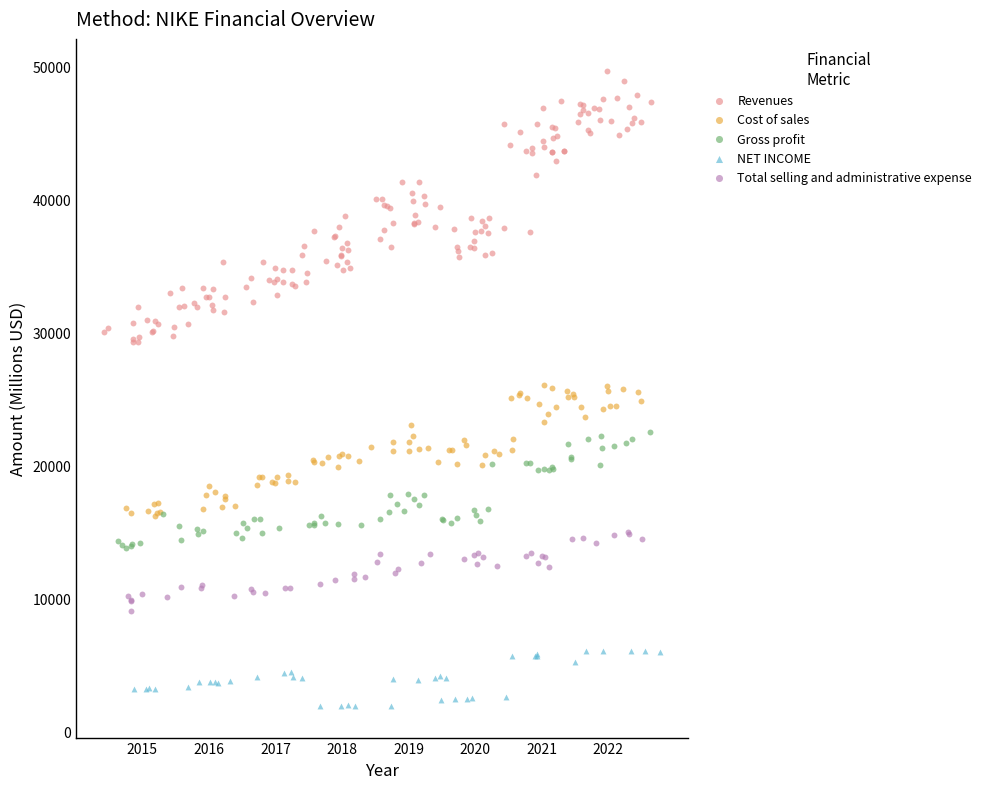

Which series reaches the maximum Y coordinate?

Revenues